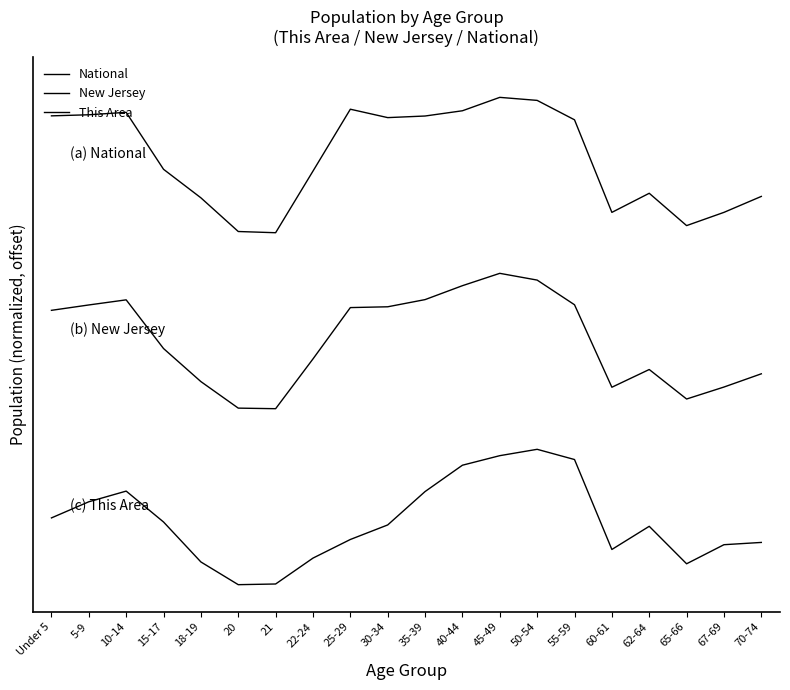

What is the sum of the New Jersey values at 21 and 10-14?

3.4